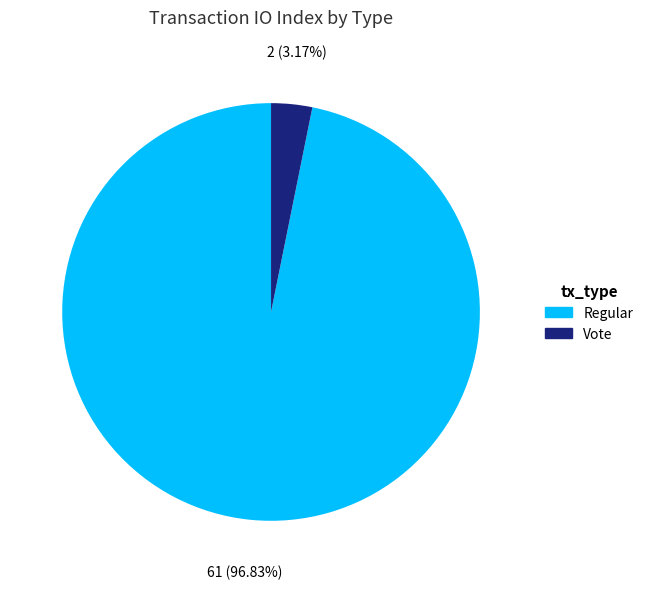

What percentage is the Regular slice, to the nearest percent?

97%